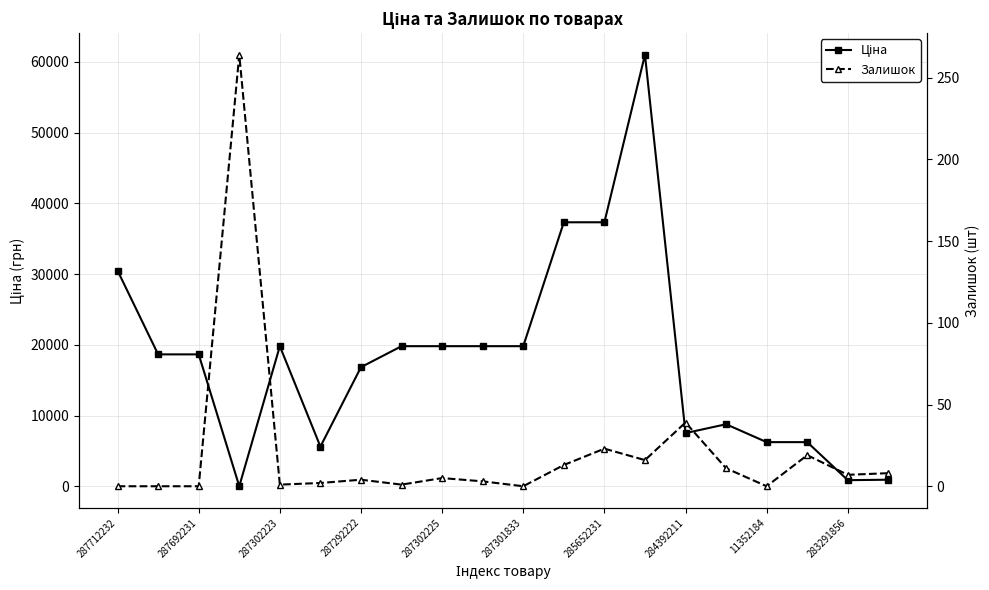

At which label does Ціна first exceed 18671?

287712232